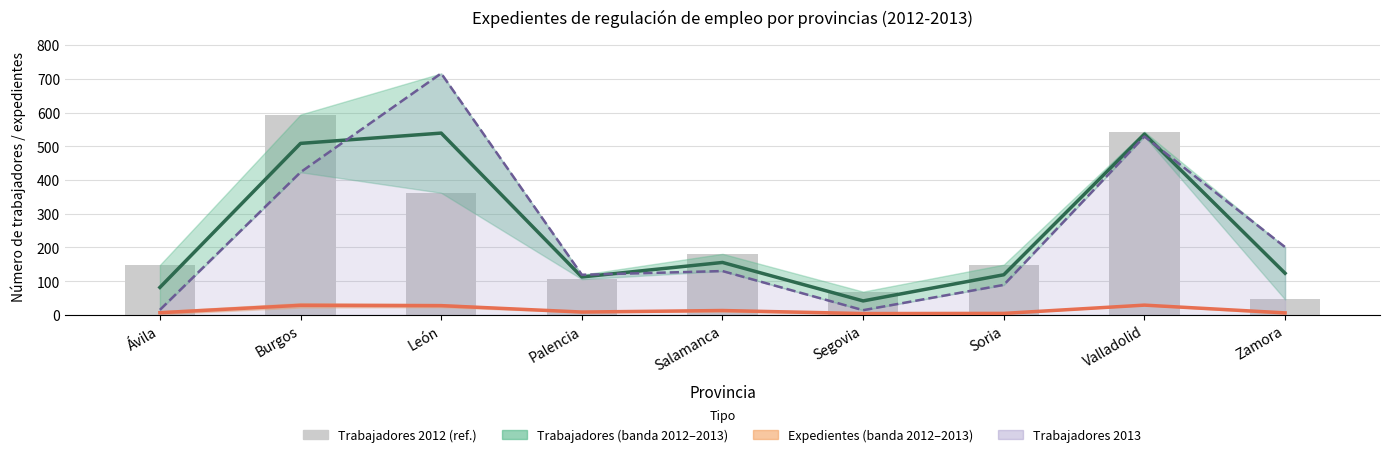

How many values in the Expedientes (estimación) series exceed 8?

5